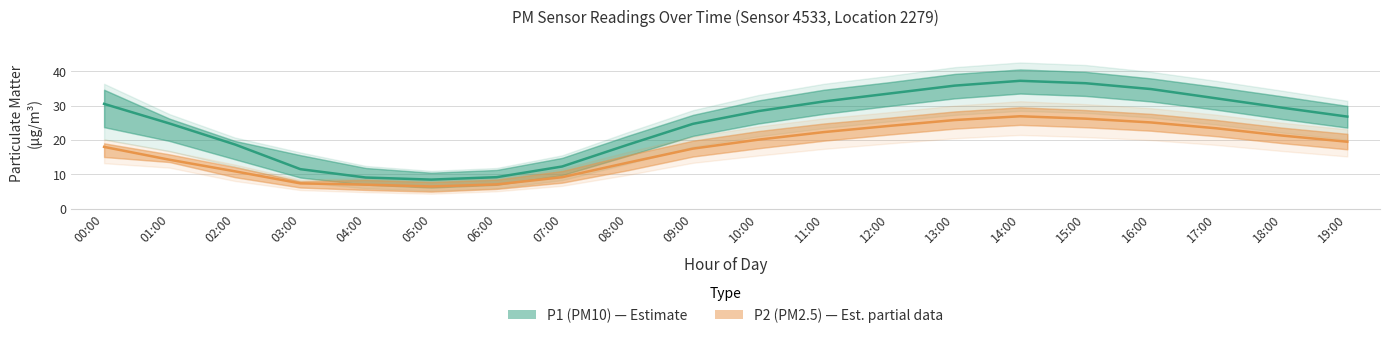

Rank the categories by P2 (PM2.5) value from highest to lowest.

14:00, 15:00, 13:00, 16:00, 12:00, 17:00, 11:00, 18:00, 10:00, 19:00, 00:00, 09:00, 01:00, 08:00, 02:00, 07:00, 03:00, 06:00, 04:00, 05:00